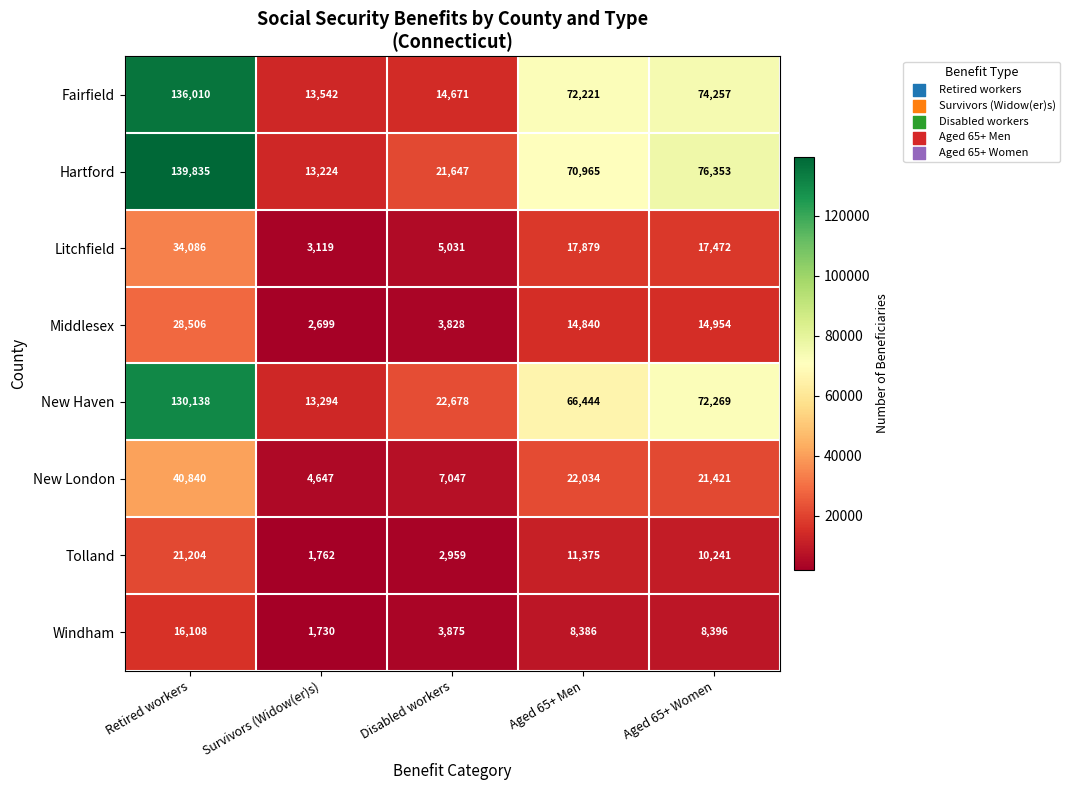

Which series has the largest range (max minus min)?

Hartford